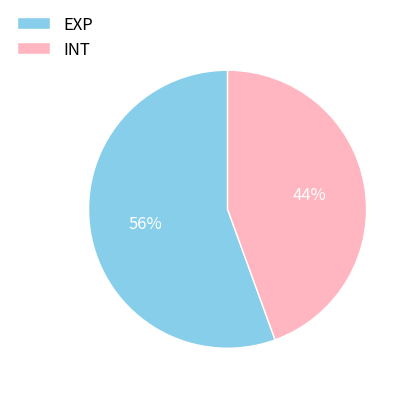

Approximately how many times larger is the value at INT compared to EXP?

0.8